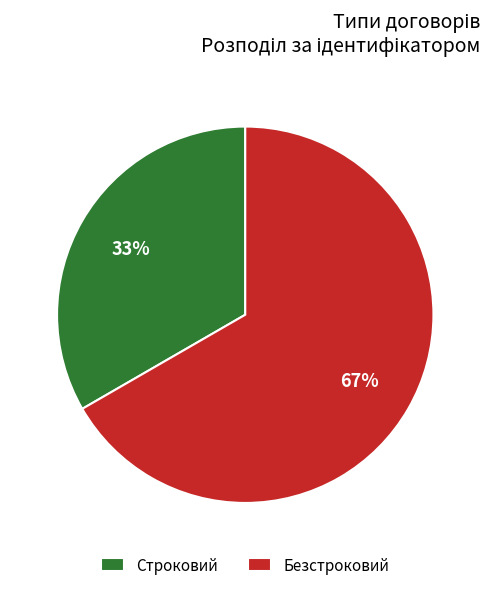

How many segments does this pie chart have?

2